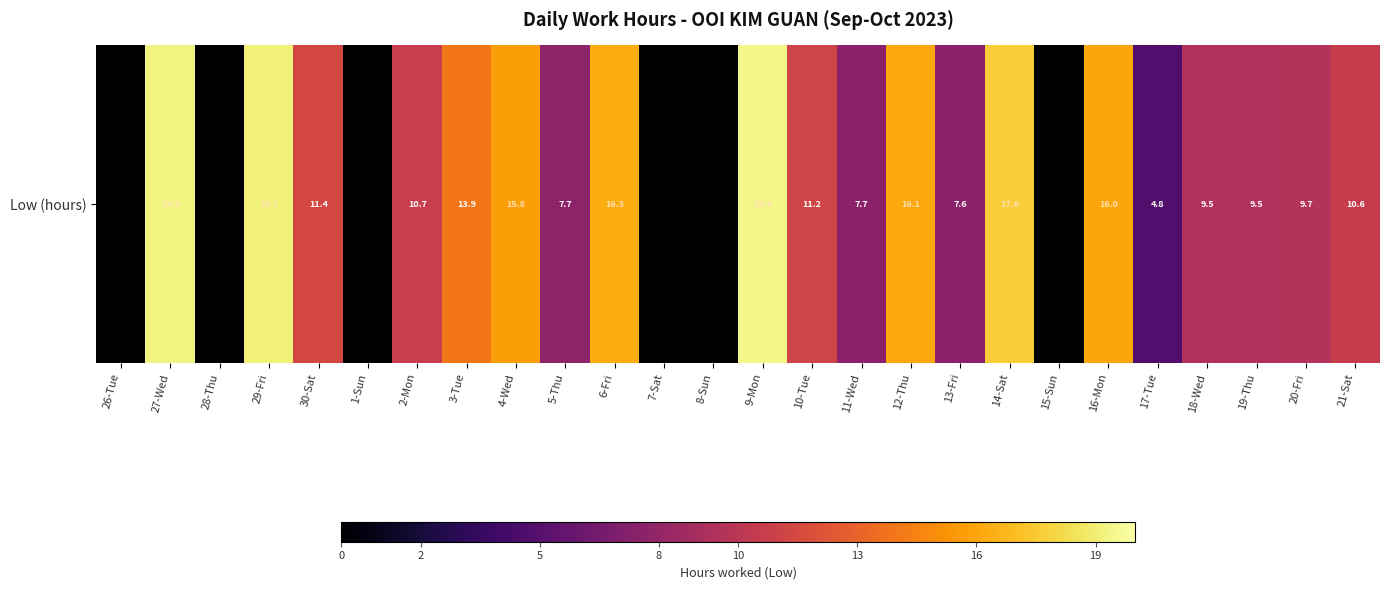

How many values are above zero?

20